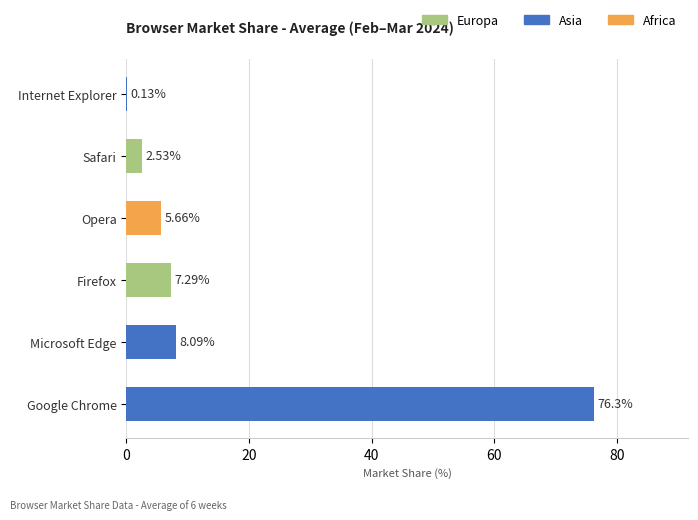

Which category has the highest value across all series?

Google Chrome